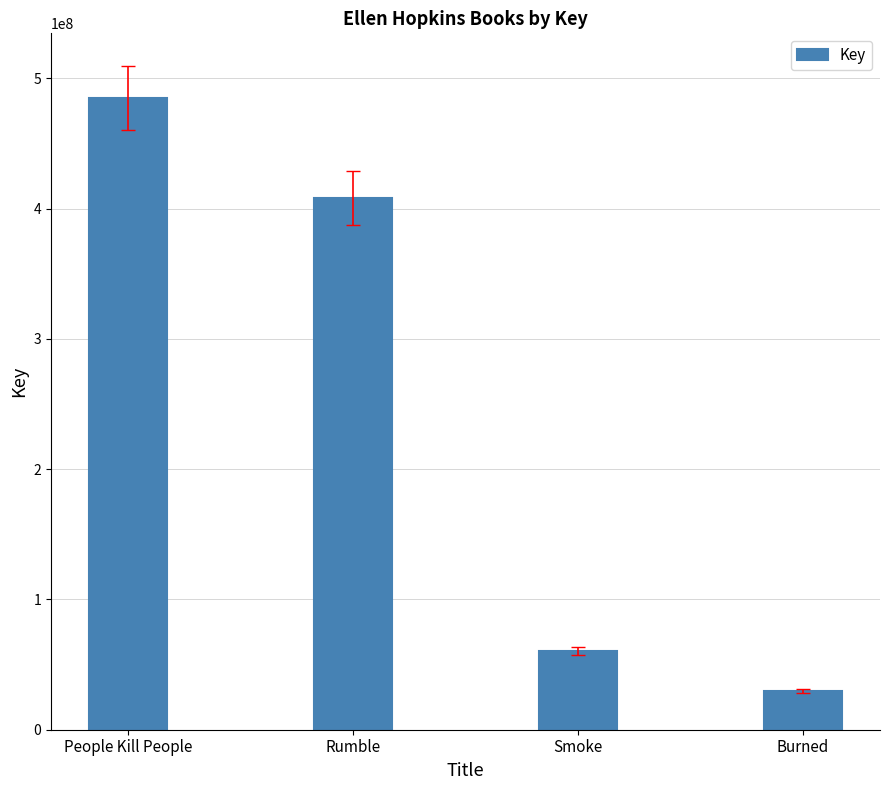

What is the label of the 4th bar from the left?

Burned